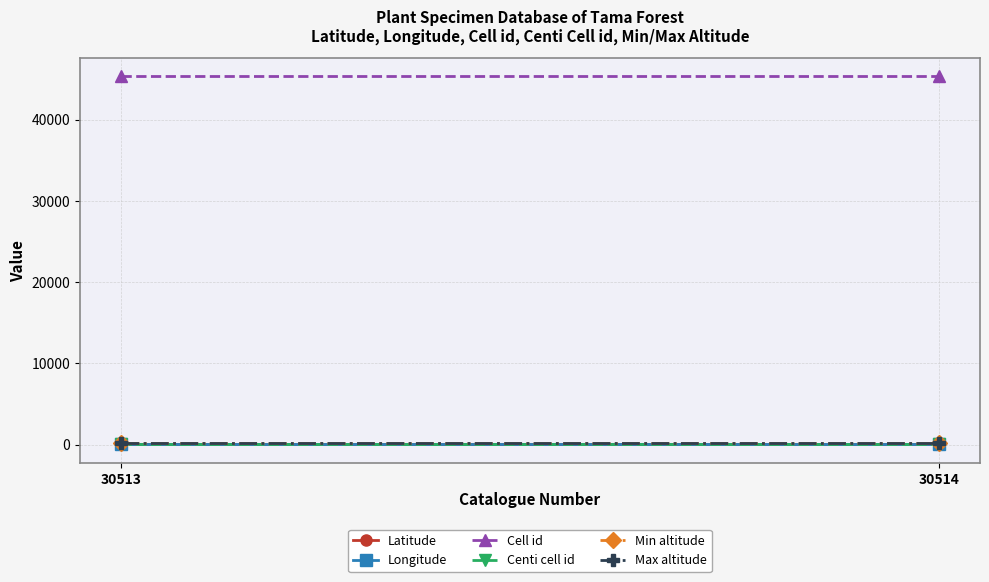

At 30513, list the series in order from smallest to largest.

Latitude, Centi cell id, Longitude, Min altitude, Max altitude, Cell id